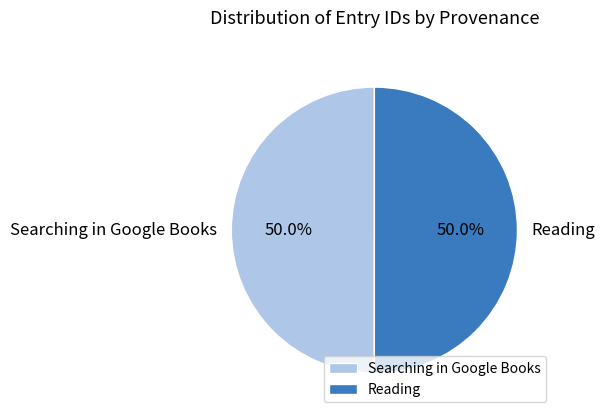

What is the ratio of the value at Searching in Google Books to the value at Reading?

1.0